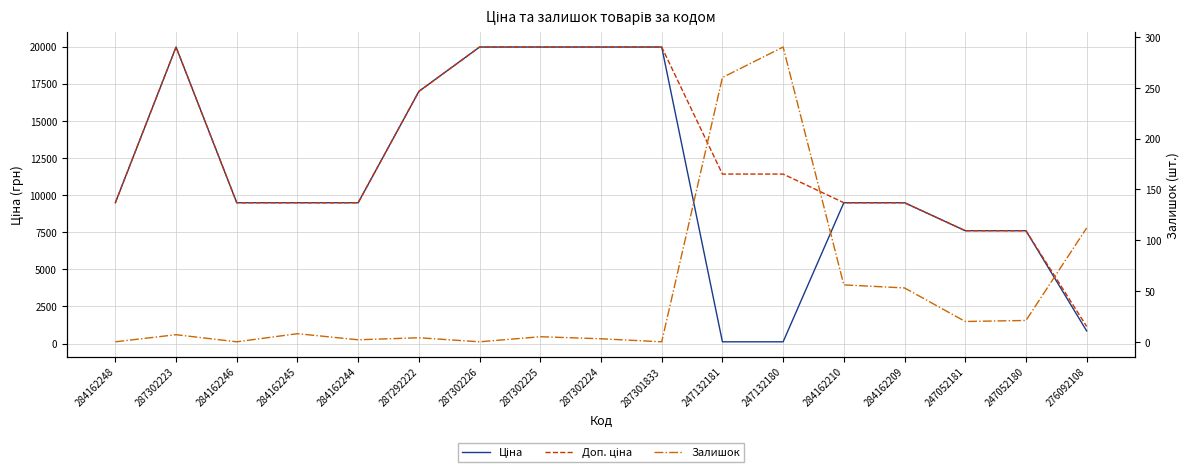

At 284162245, list the series in order from largest to smallest.

Ціна, Доп. ціна, Залишок